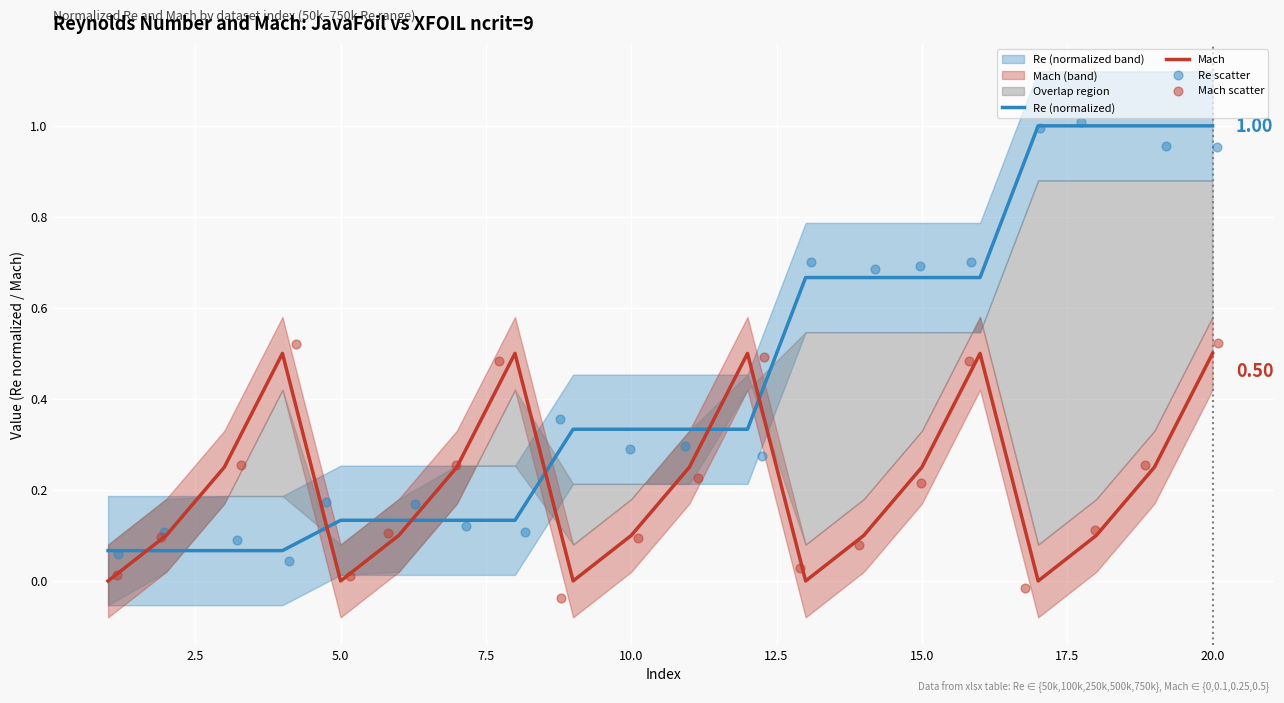

True or false: Mach and Re (normalized) cross at least once.

True